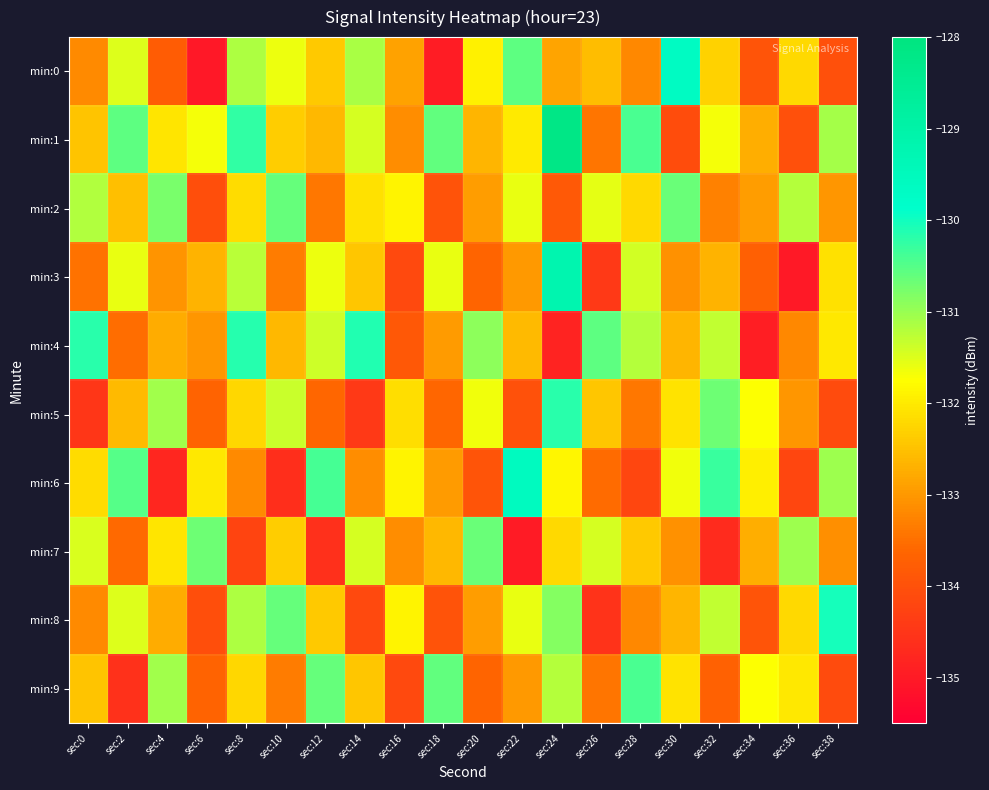

Which label corresponds to the largest value in the chart?

sec:24